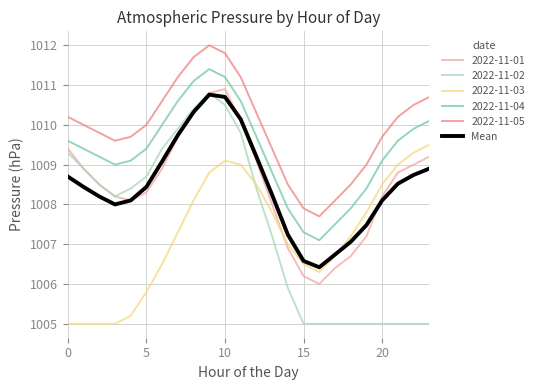

Count the number of categories in the chart.

24